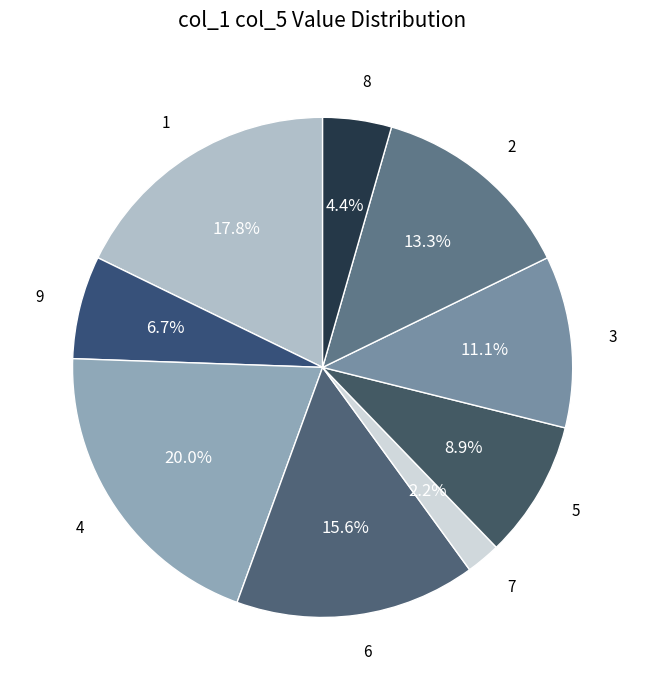

How many segments does this pie chart have?

9